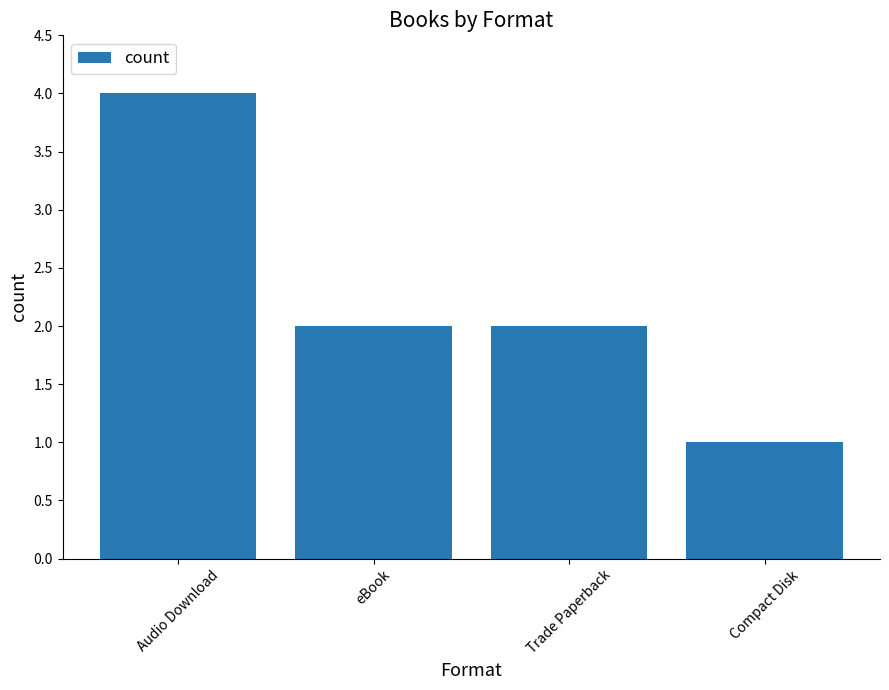

What is the greatest value displayed?

4